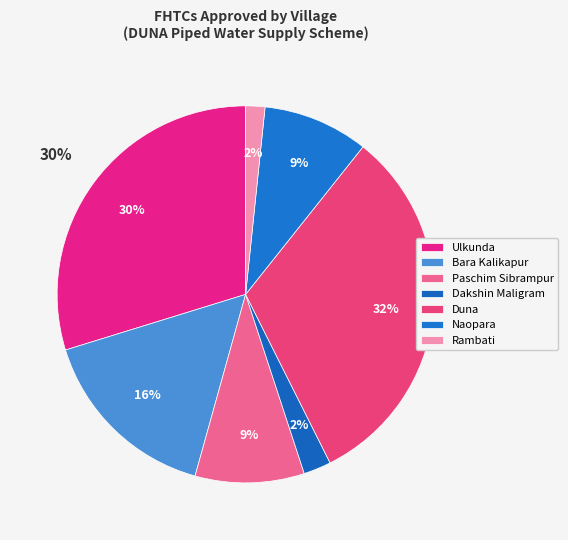

Is there any slice that represents more than half of the pie?

No